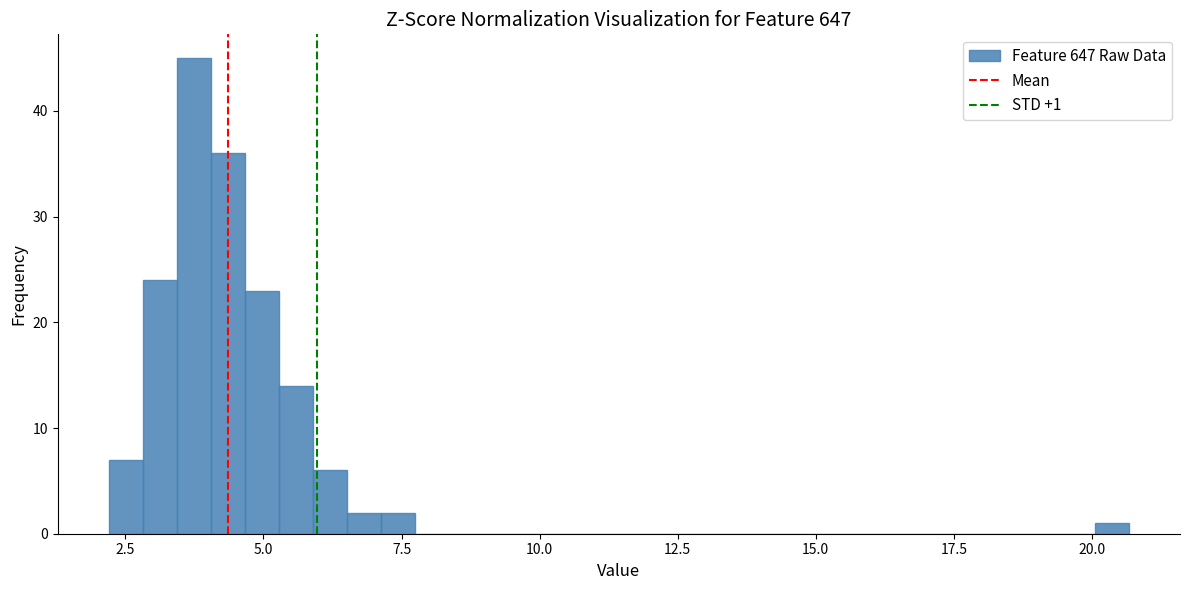

Read against the x-axis, roughly where is the centre of the tallest bar?

3.5